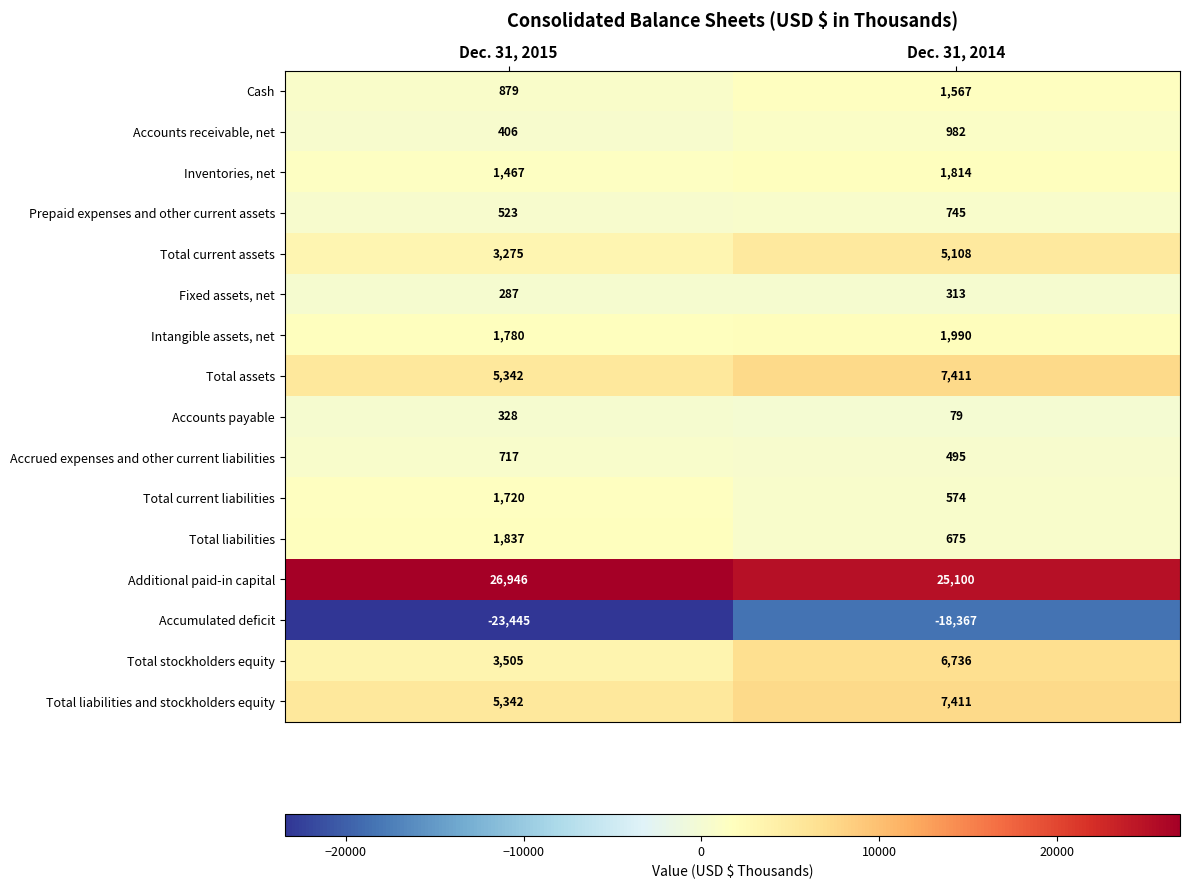

Is the value of Total liabilities and stockholders equity at Dec. 31, 2015 greater than the value of Accrued expenses and other current liabilities at Dec. 31, 2014?

Yes